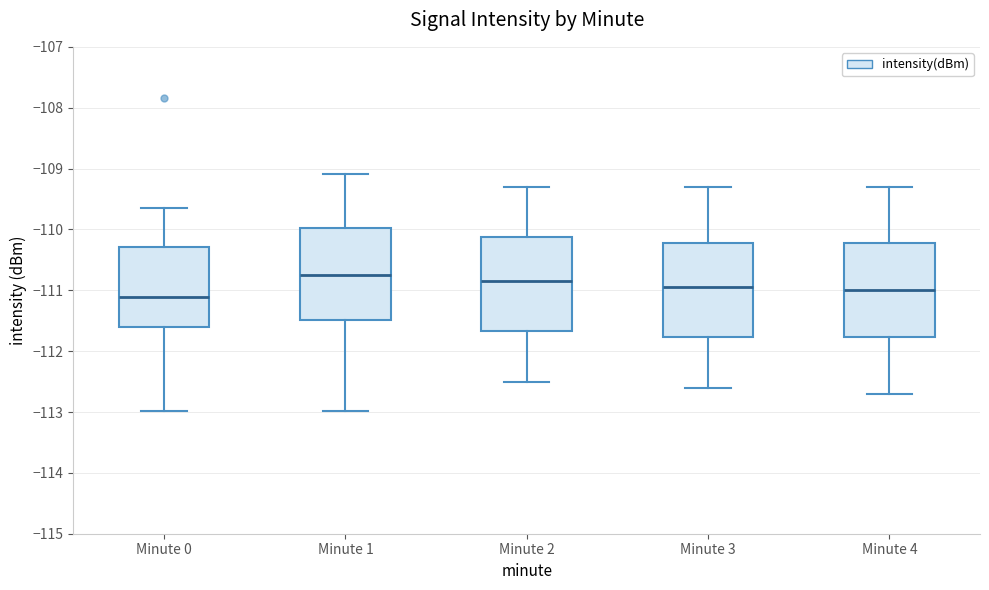

Reading left to right, transcribe this box plot: for each box, give where its median line is, the range the box spans, and where its two whiskers end, as read against the y-axis. The values are not printed on the chart, so give them approximately, as read against the axis.

Minute 0: median -111.1, box -111.6 to -110.3, whiskers -113.0 to -109.6
Minute 1: median -110.7, box -111.5 to -110.0, whiskers -113.0 to -109.1
Minute 2: median -110.8, box -111.7 to -110.1, whiskers -112.5 to -109.3
Minute 3: median -110.9, box -111.8 to -110.2, whiskers -112.6 to -109.3
Minute 4: median -111.0, box -111.8 to -110.2, whiskers -112.7 to -109.3